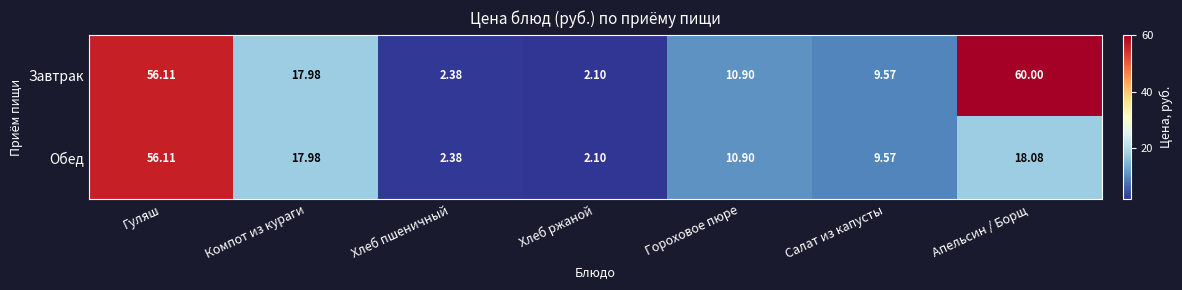

Which category has the highest value across all series?

Апельсин / Борщ